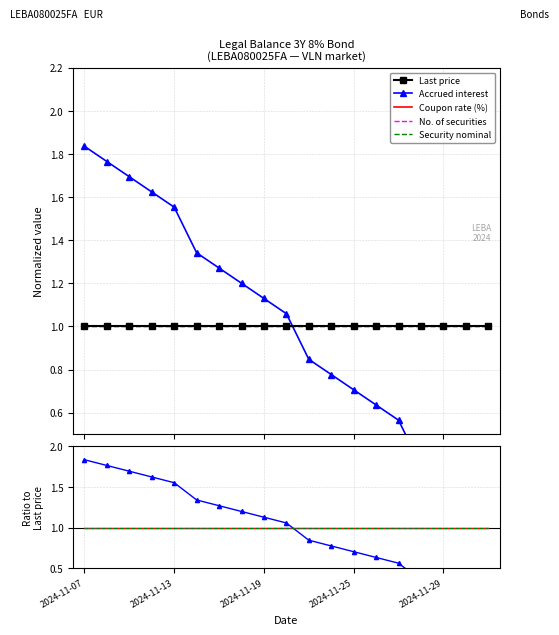

Which has a higher value, 16 or 10?

16